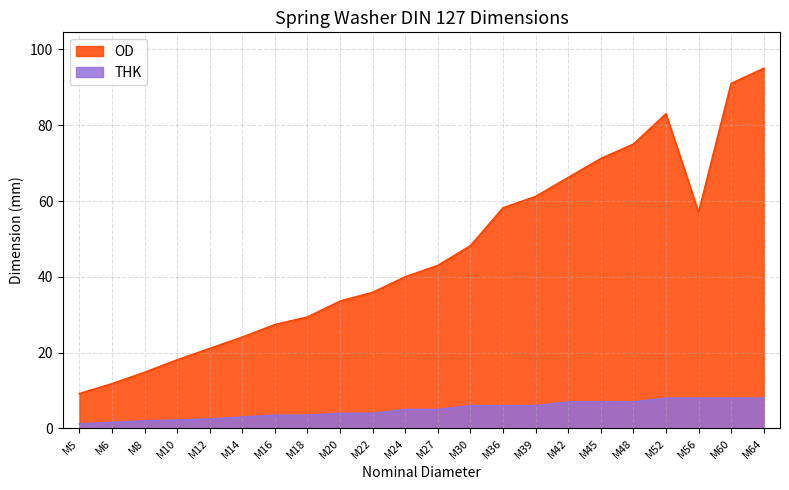

Between M14 and M18, which series saw the biggest shift?

OD